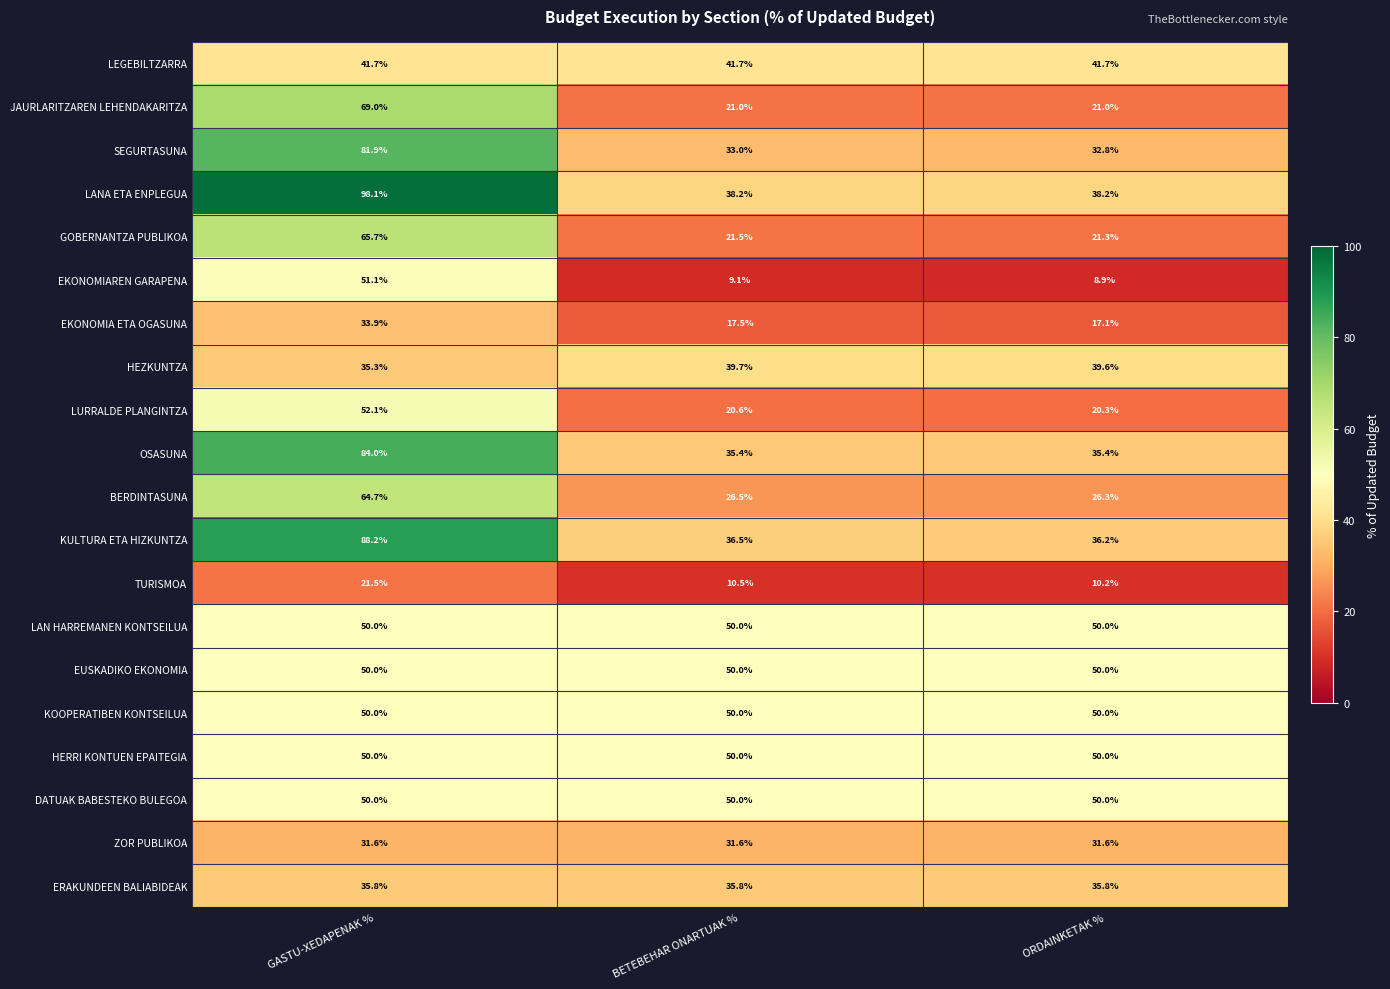

The value of HEZKUNTZA at BETEBEHAR ONARTUAK % is 39.7. True or false?

True